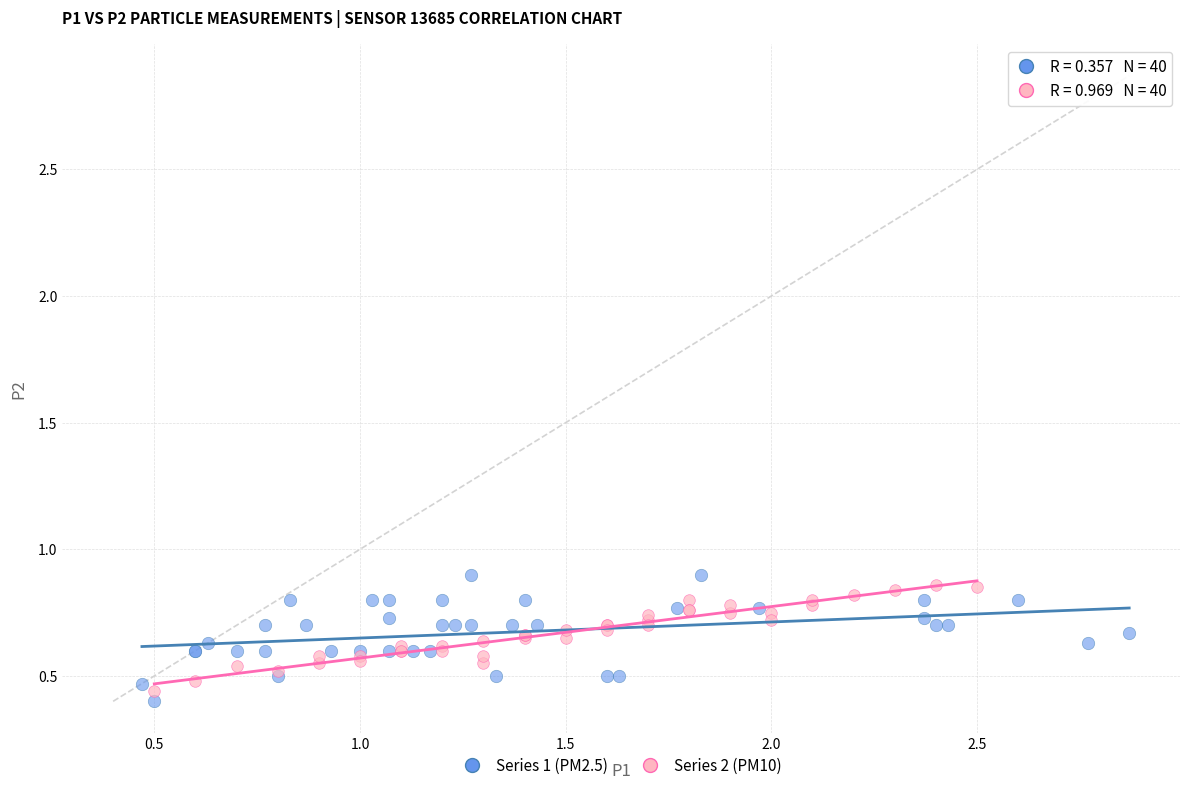

Which series contains the lowest Y value?

Series 1 (PM2.5)